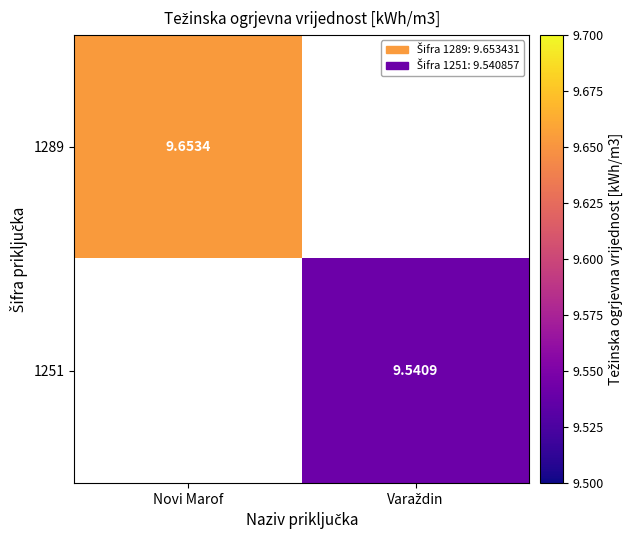

Which has a higher value, Varaždin or Novi Marof?

Novi Marof